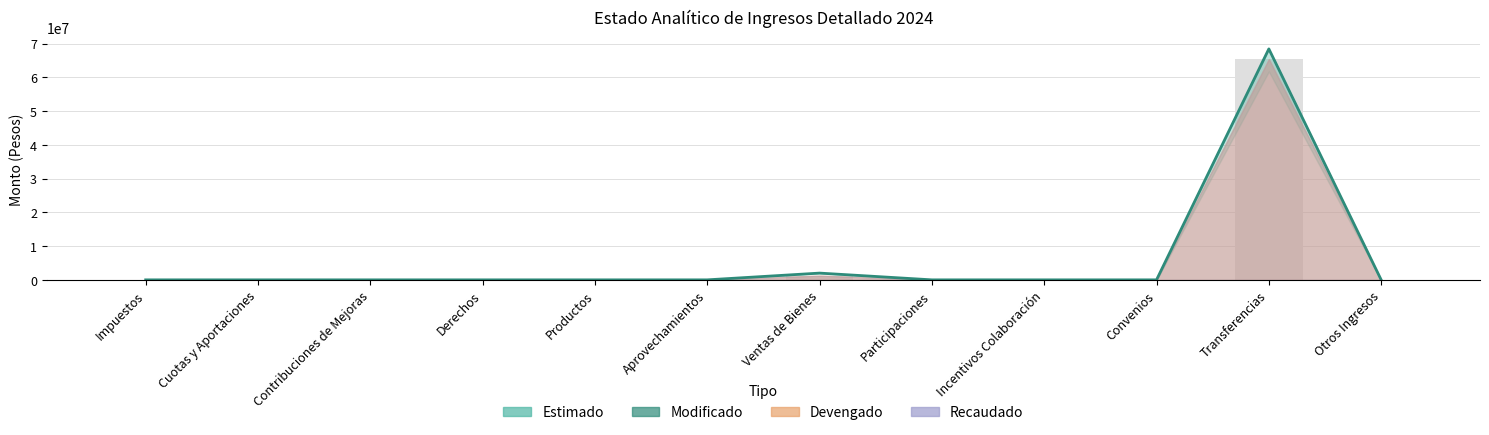

Reading left to right, list all the values displayed in this chart.

Impuestos=0	Cuotas y Aportaciones=0	Contribuciones de Mejoras=0	Derechos=0	Productos=0	Aprovechamientos=0	Ventas de Bienes=2000000	Participaciones=0	Incentivos Colaboración=0	Convenios=0	Transferencias=68426012	Otros Ingresos=0